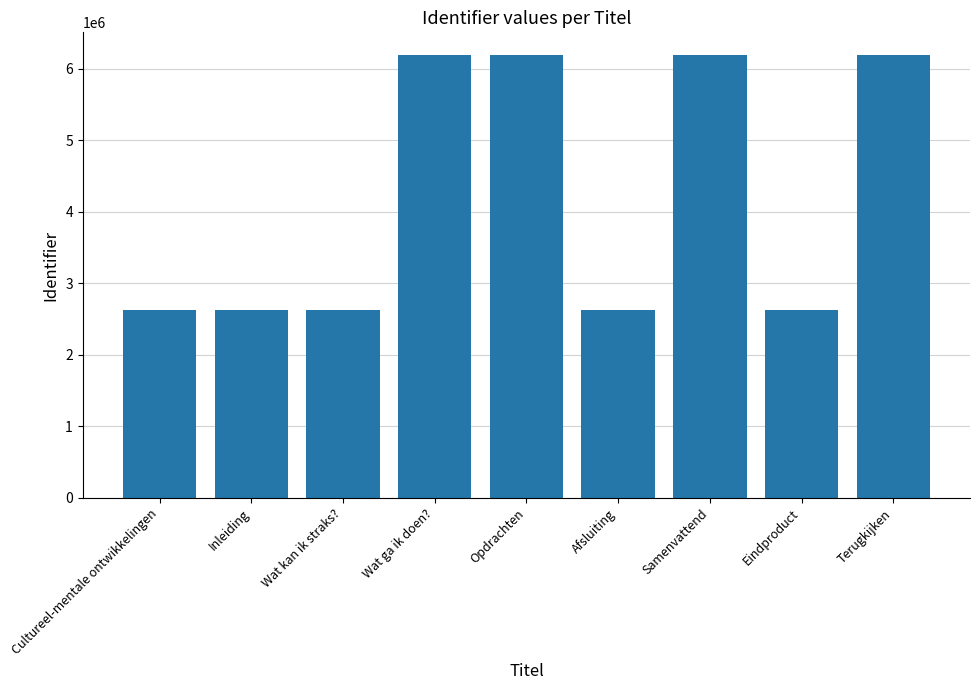

The chart shows a value of 2621875 at Inleiding. True or false?

True